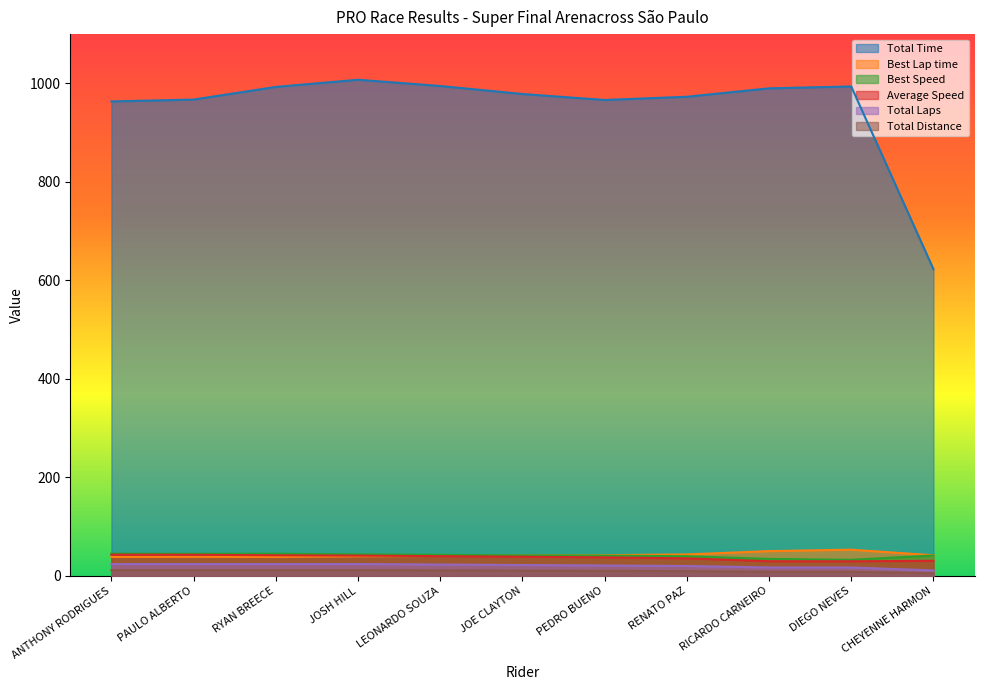

What is the label of the 11th point from the left?

CHEYENNE HARMON